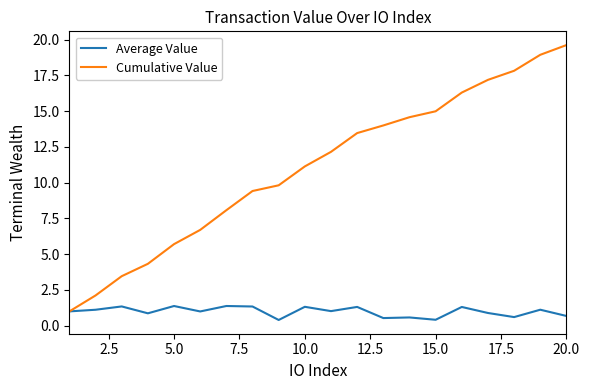

Which series has the largest total across all categories?

Cumulative Value